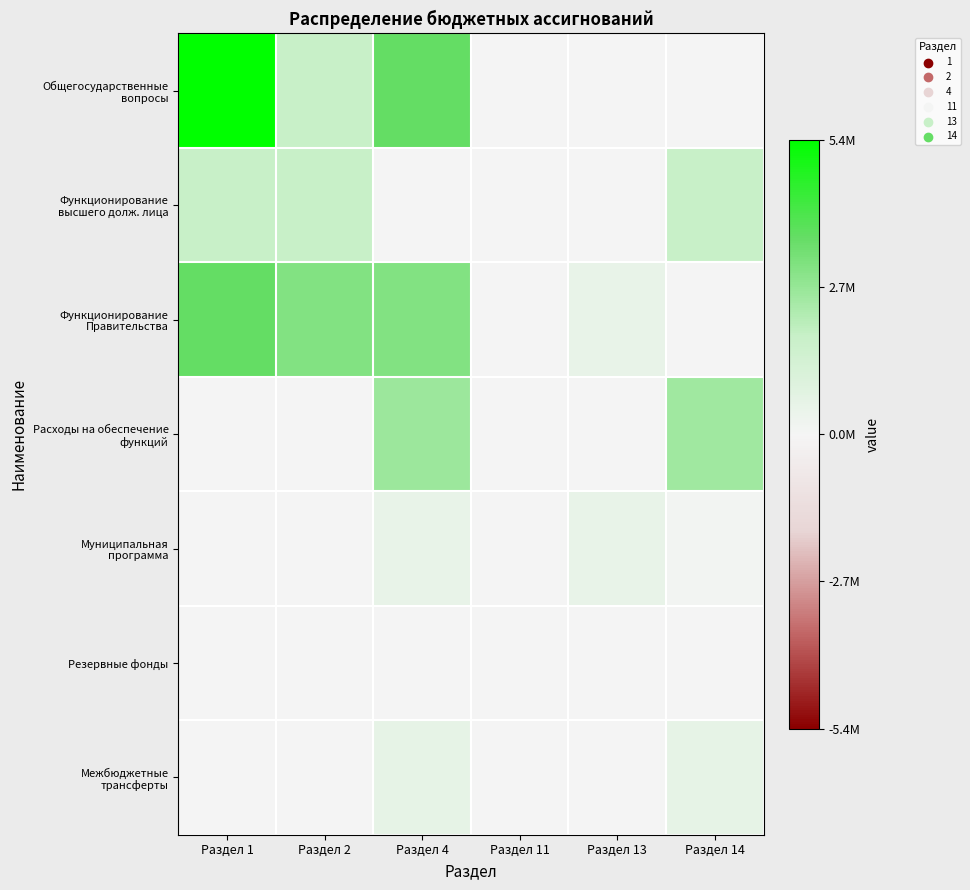

Between Раздел 2 and Раздел 11, which series saw the biggest shift?

Функционирование Правительства